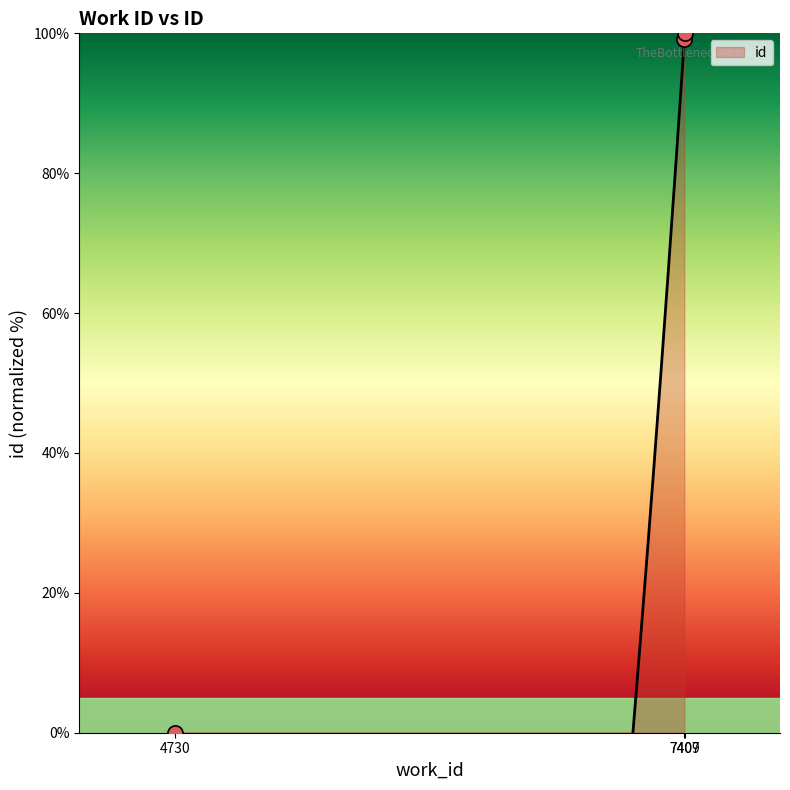

Between 4730 and 7409, which is larger?

7409